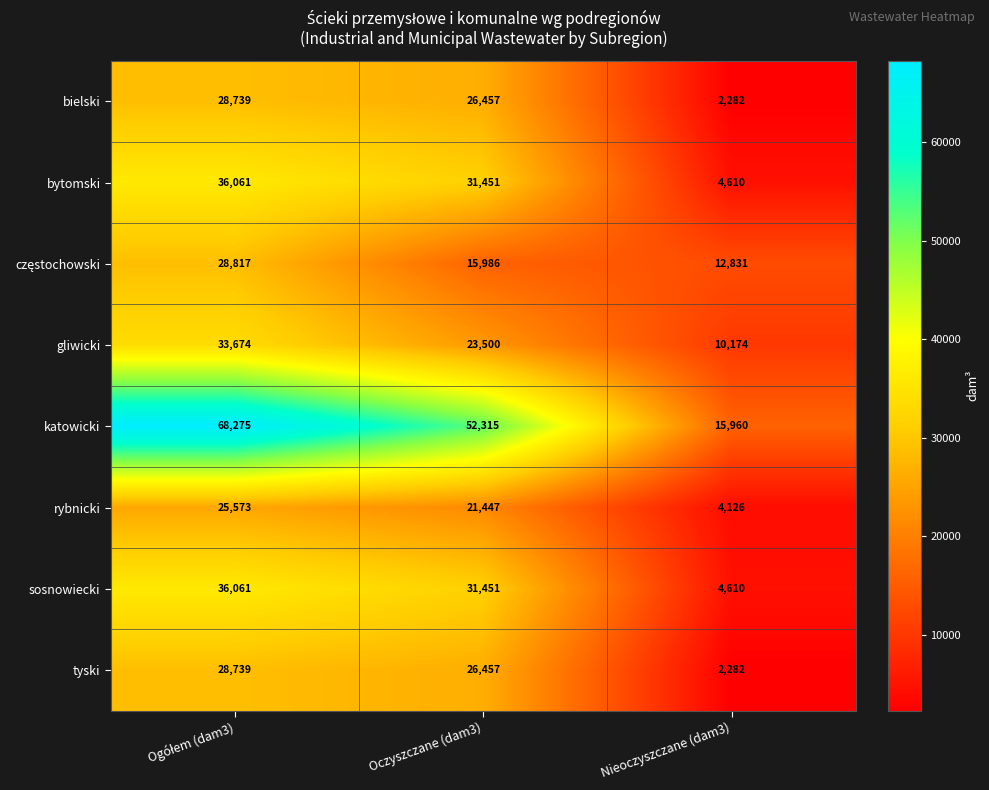

What is the minimum value shown in the chart?

2282